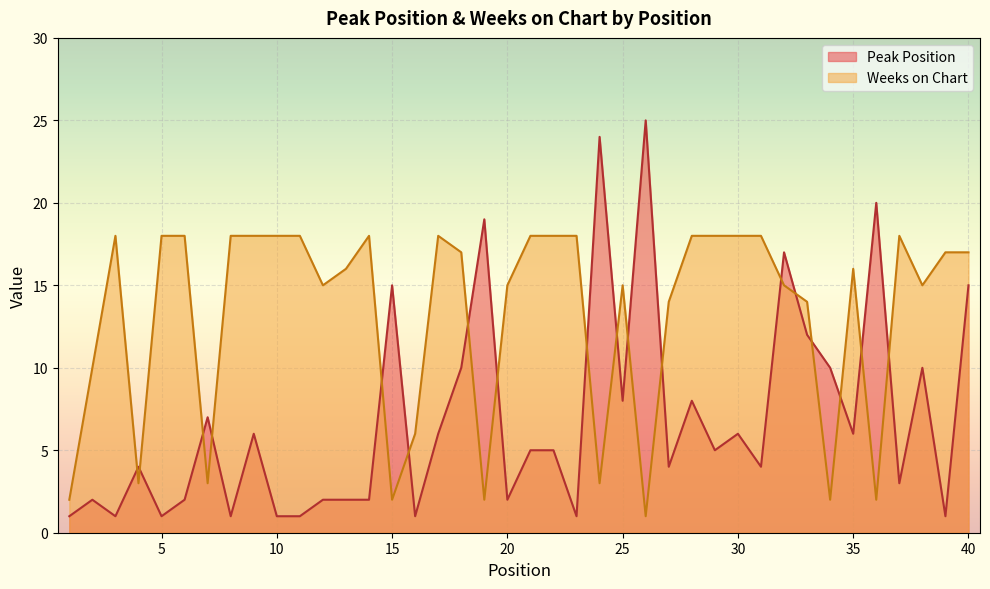

At which label is Weeks on Chart closest to 9?

2